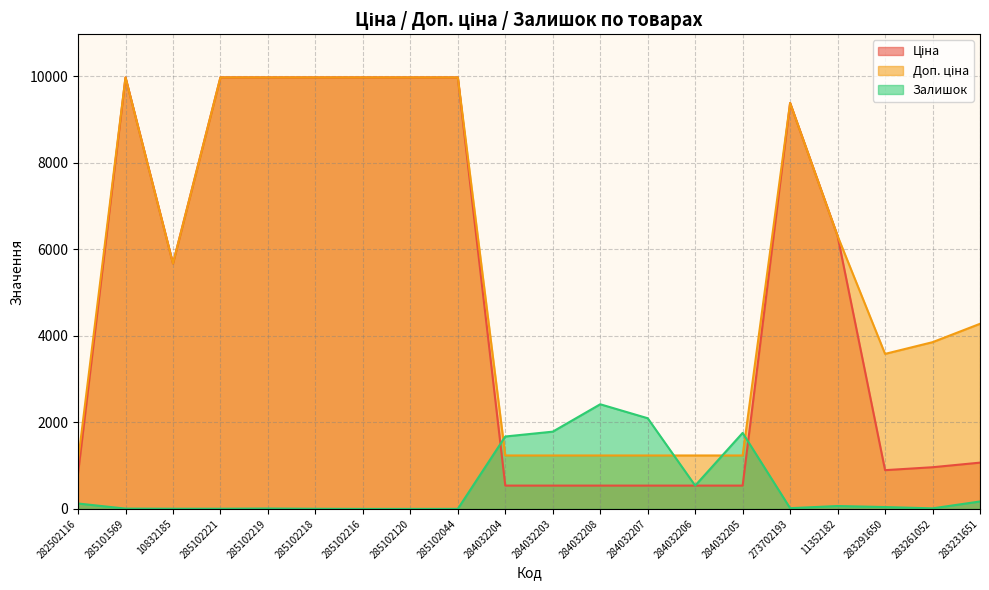

How many lines are shown in the chart?

3